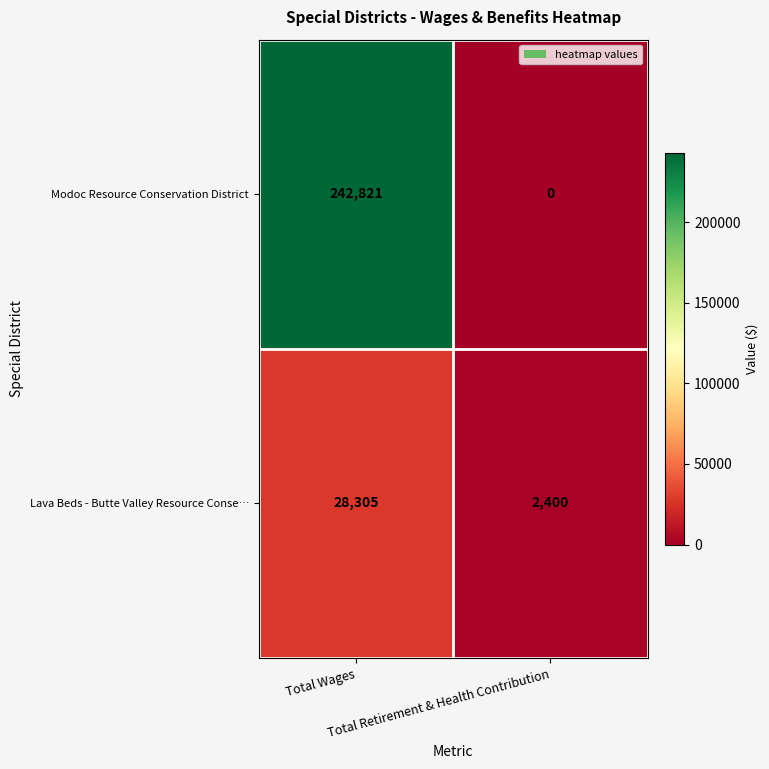

What is the difference between the maximum and minimum values in the Modoc Resource Conservation District series?

242821